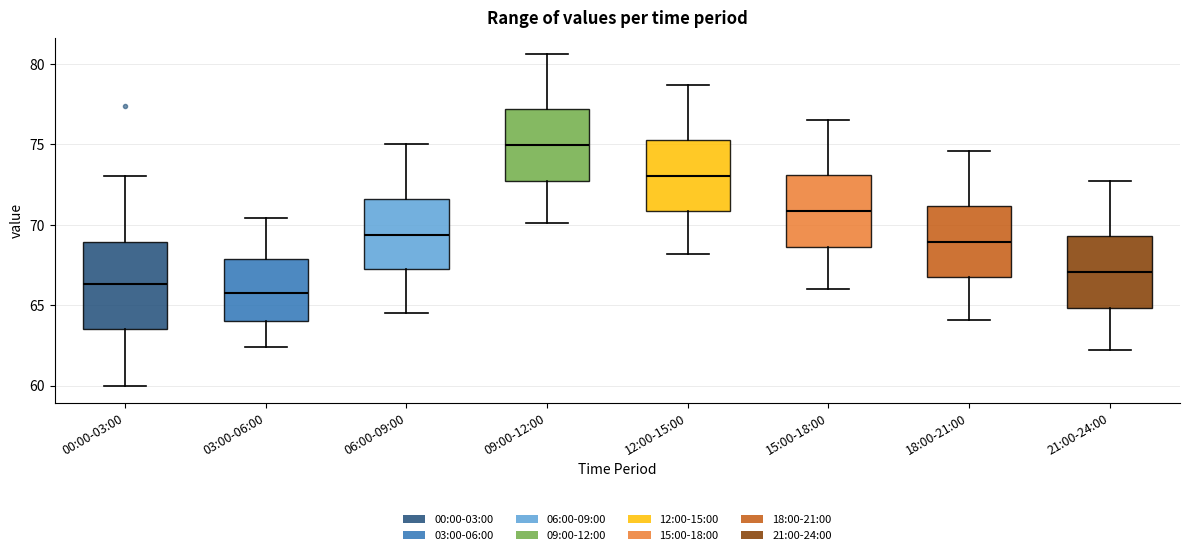

Which box's median line is the highest?

09:00-12:00